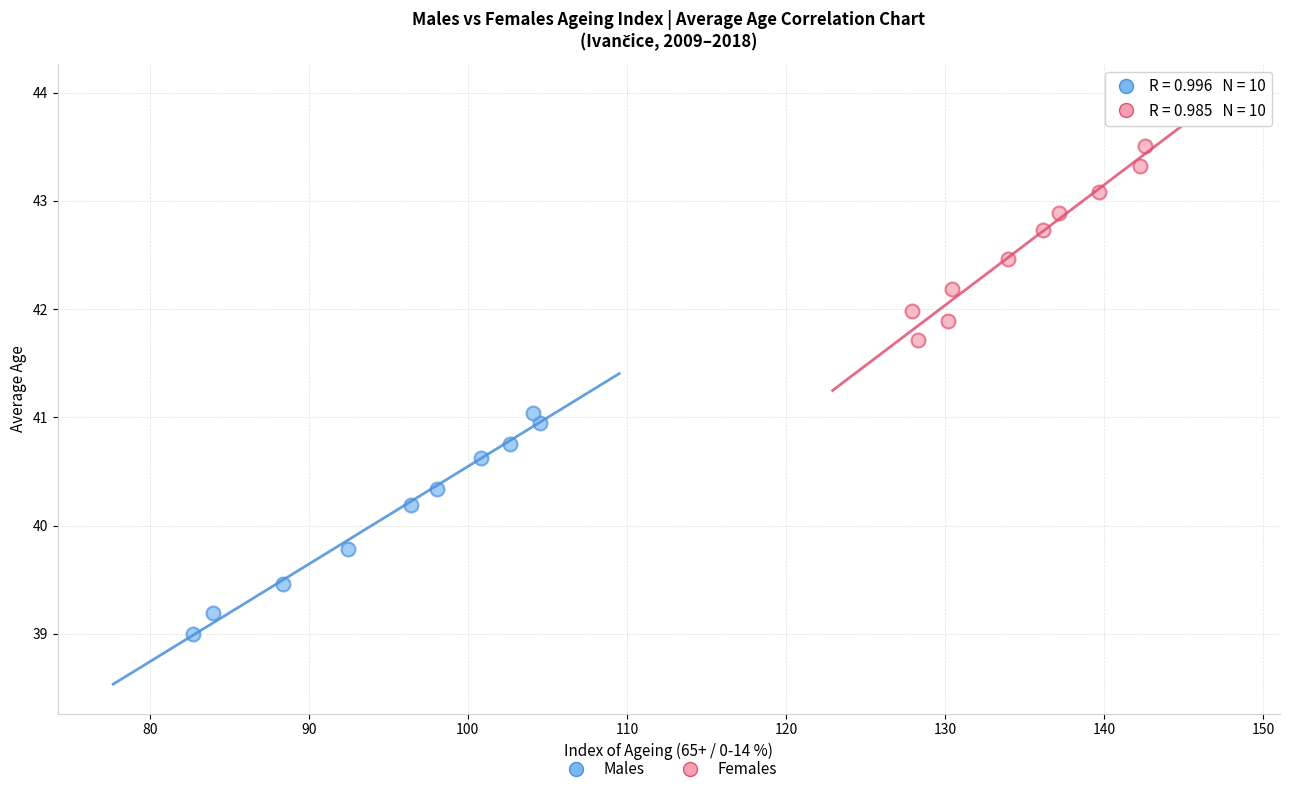

Which series has the widest spread of Y values?

Males